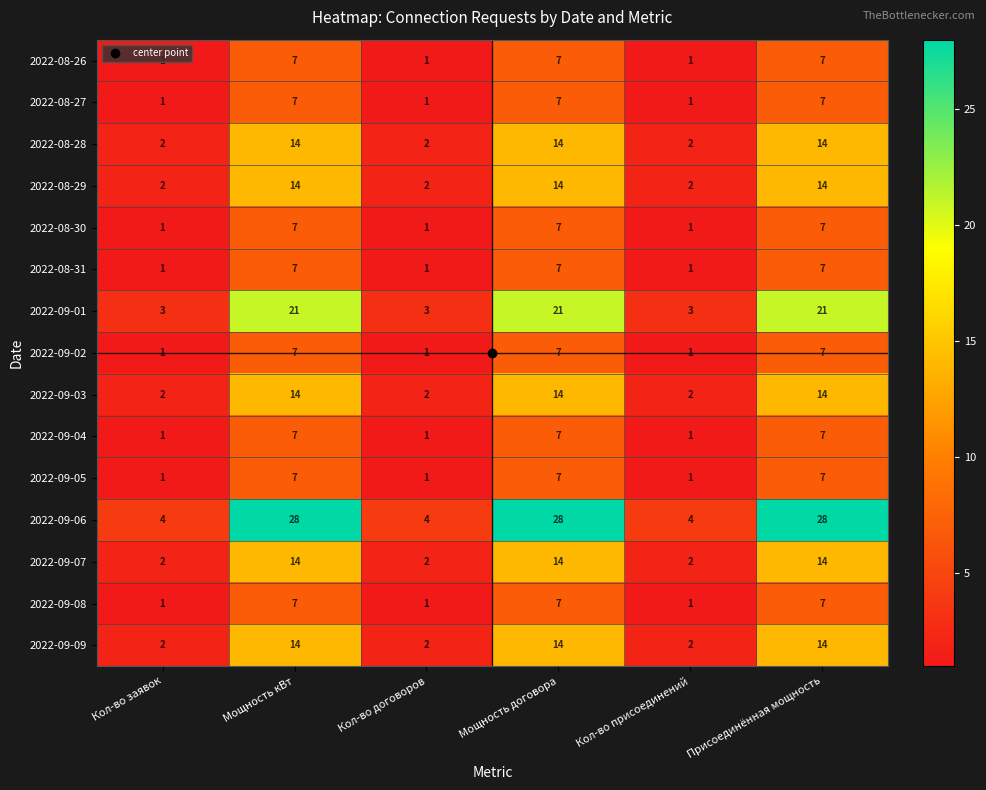

The 2022-09-04 series shows 7 at Мощность договора. True or false?

True